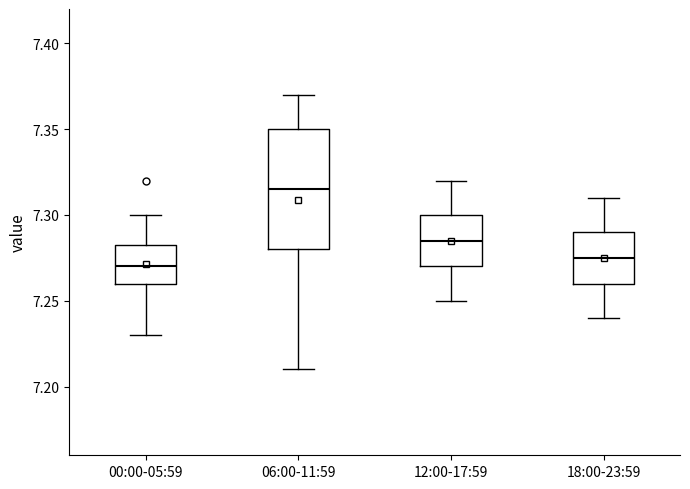

Comparing the boxes themselves (not the whiskers), which one is the tallest?

06:00-11:59